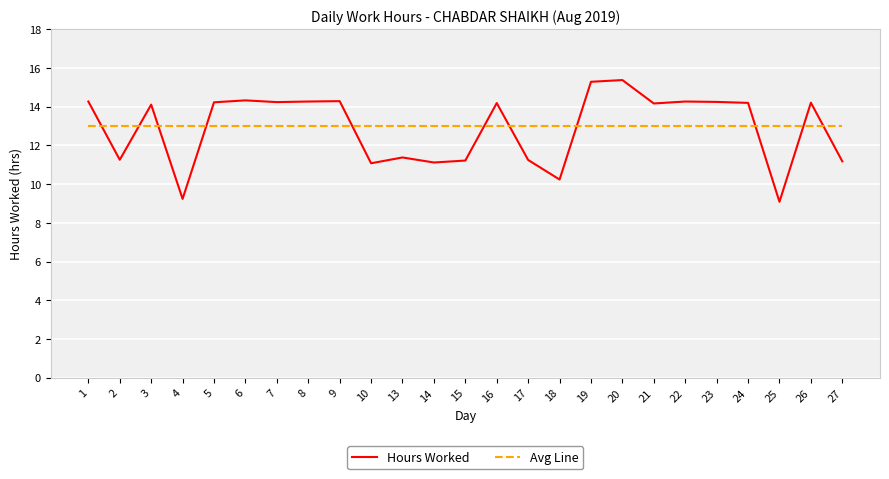

What is the total value across all series at 9?

27.3